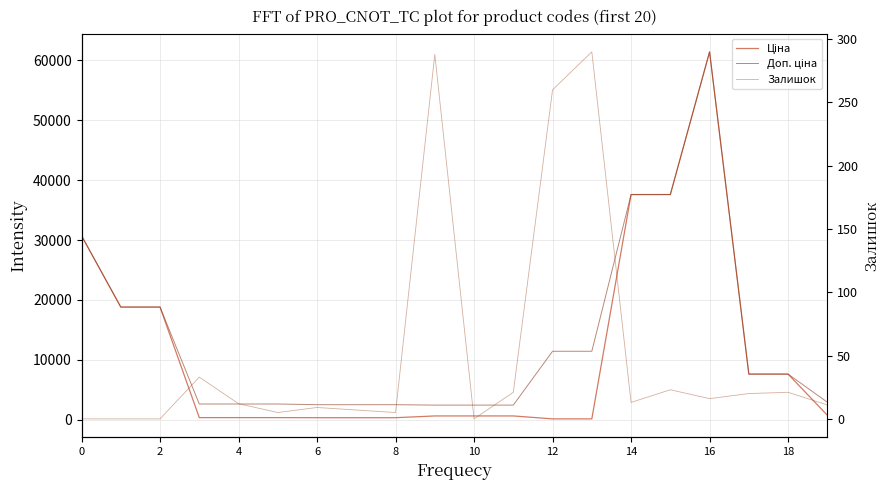

Which series has the largest range (max minus min)?

Ціна